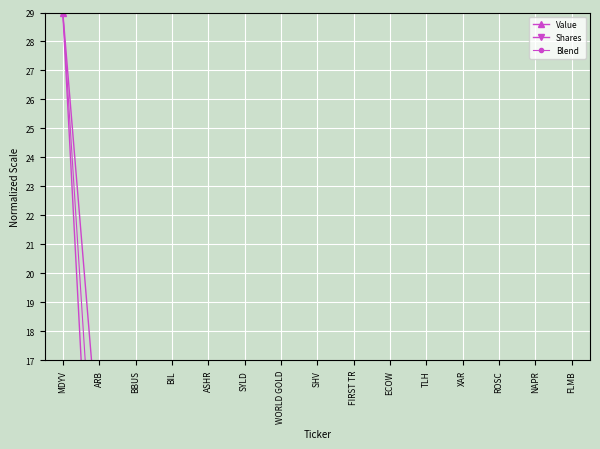

What is the sum of all Value values?

46.5